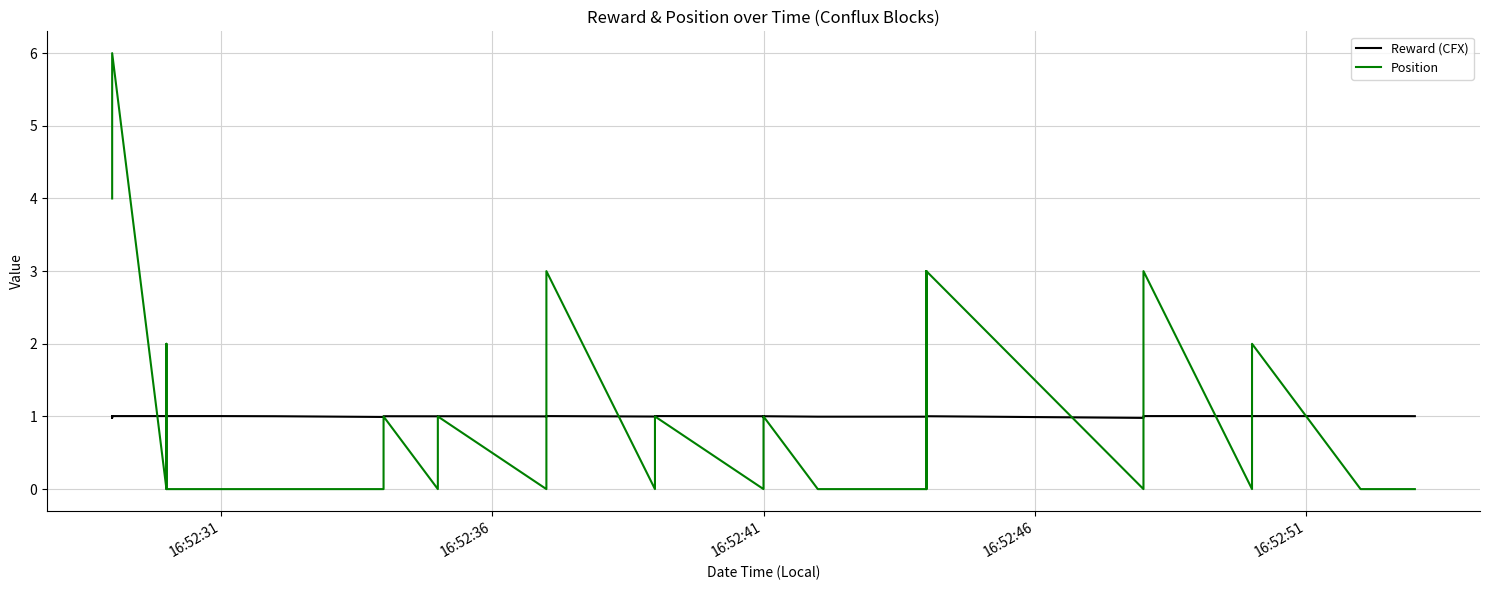

The value of Position at 37 is 9.1. True or false?

False